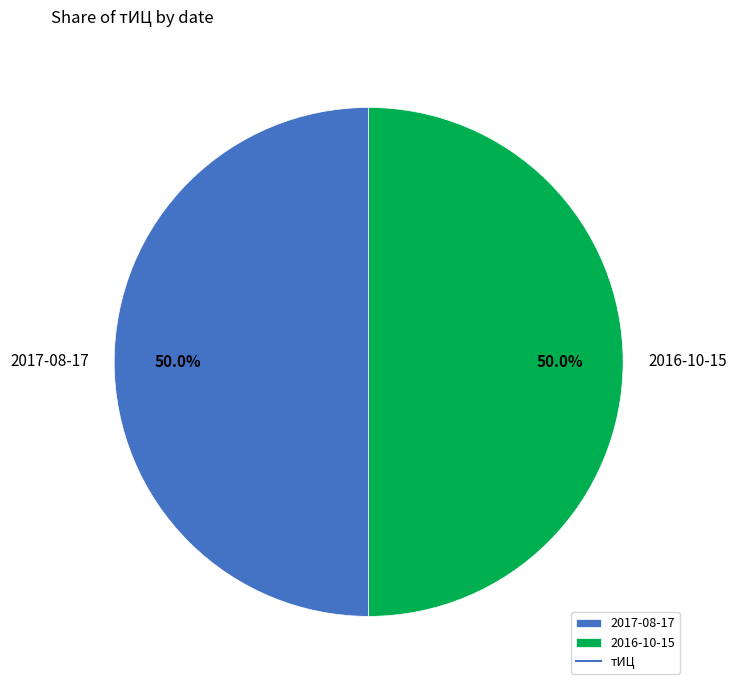

What is the ratio of the value at 2017-08-17 to the value at 2016-10-15?

1.0